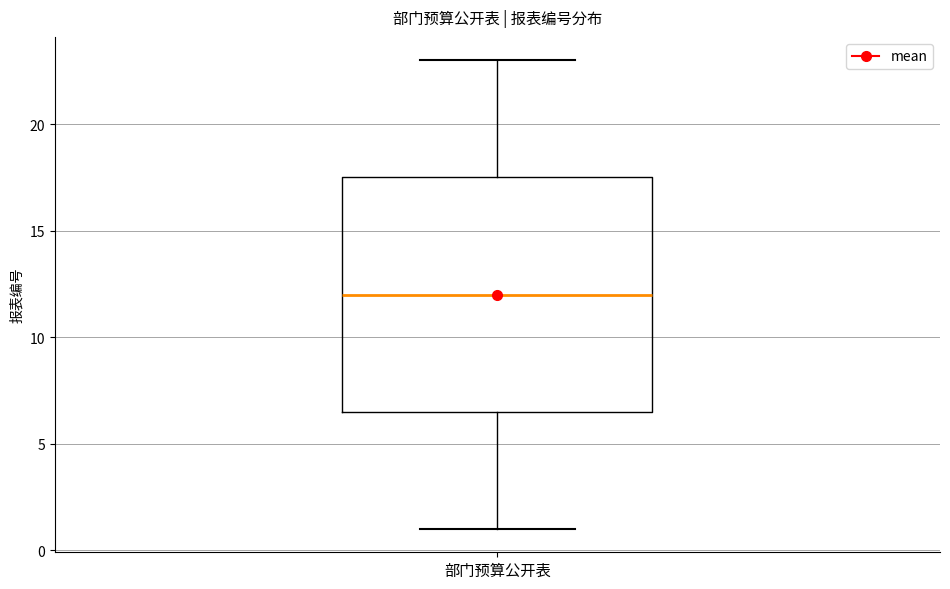

Read this box plot against the y-axis: the position of the median line, the range covered by the box, and the ends of both whiskers. The values are not printed on the chart, so give them approximately, as read against the axis.

median 12.0, box 6.5 to 17.5, whiskers 1.0 to 23.0